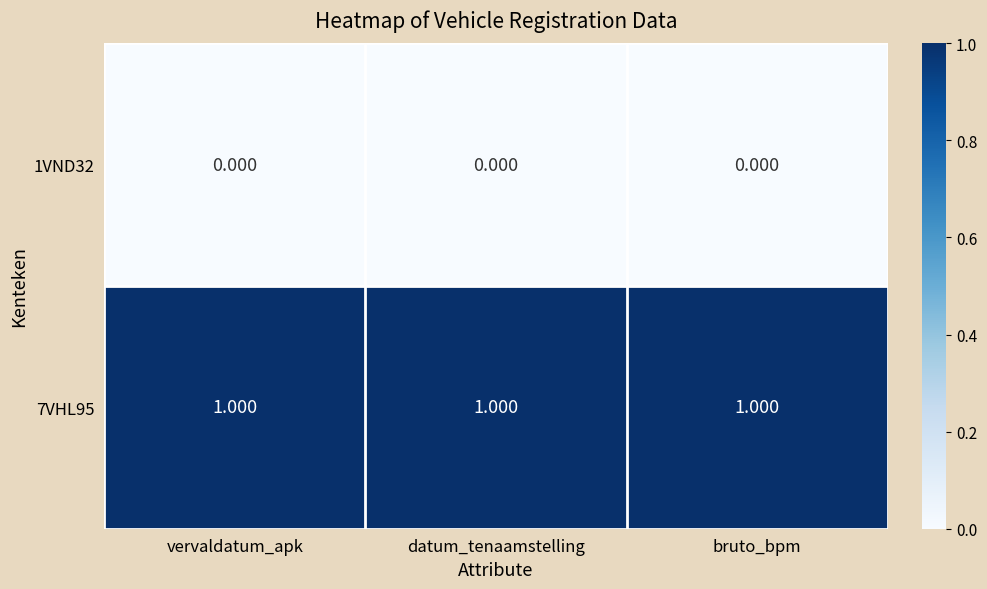

What is the difference between the highest and lowest values at vervaldatum_apk?

1